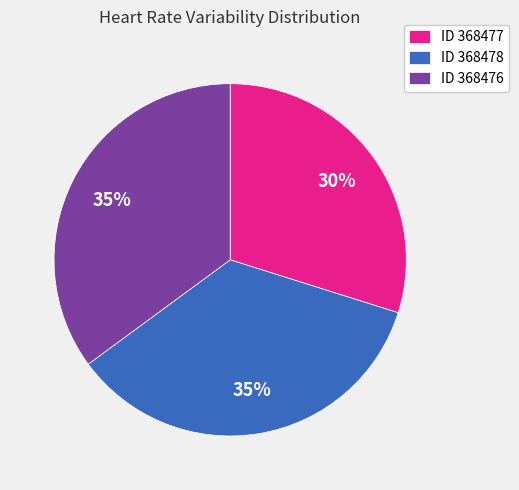

Do ID 368477 and ID 368476 together represent more than half of the pie?

Yes